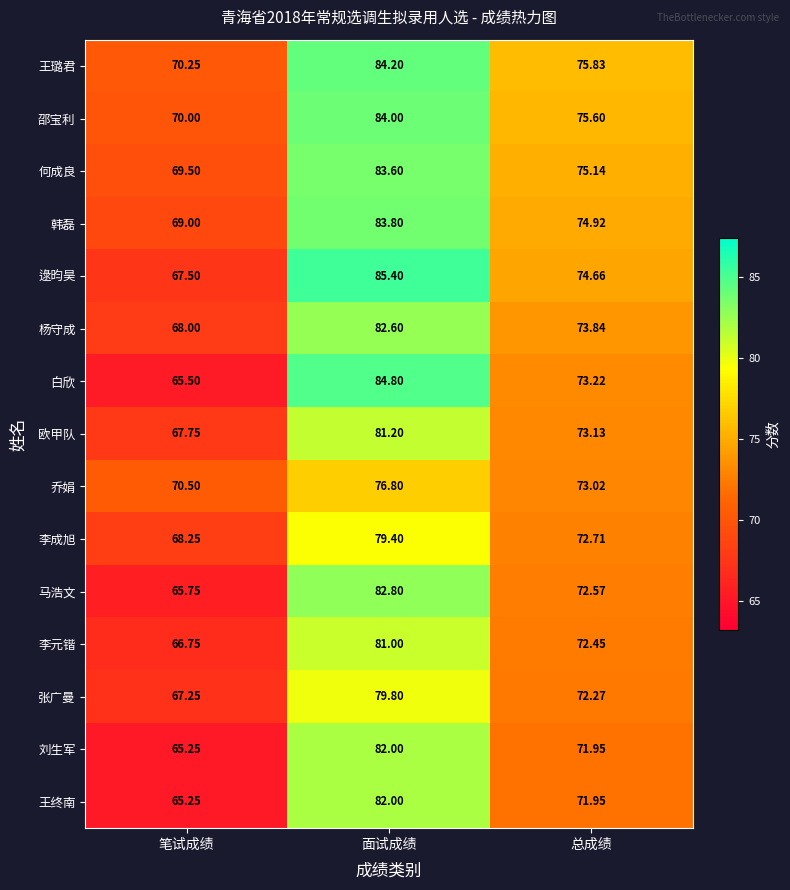

At which category is the sum across all series the highest?

面试成绩